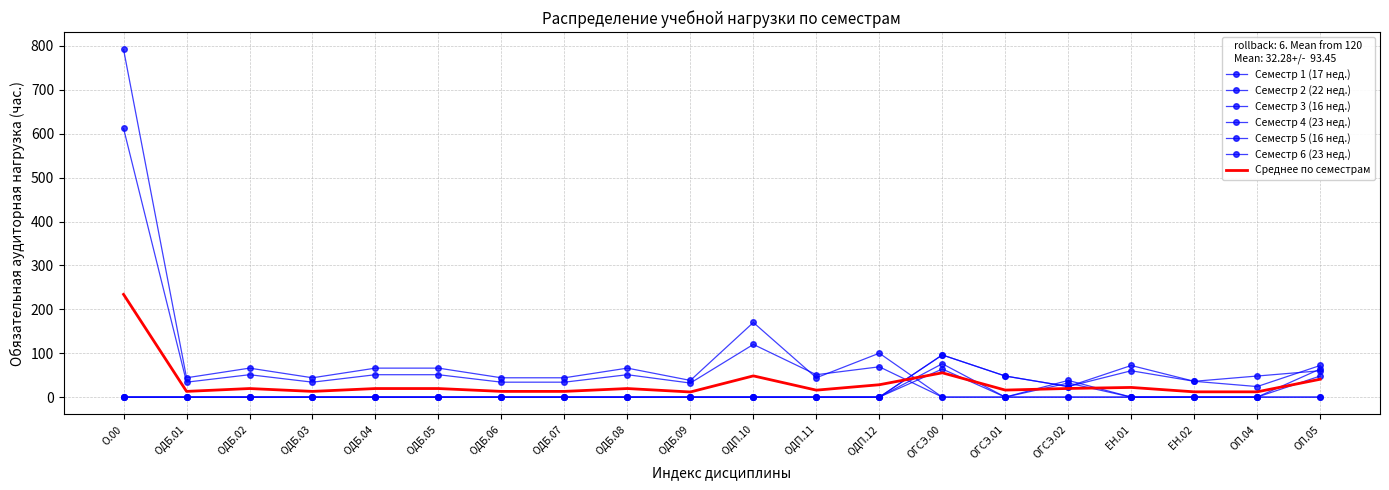

At which category is the sum across all series the highest?

О.00